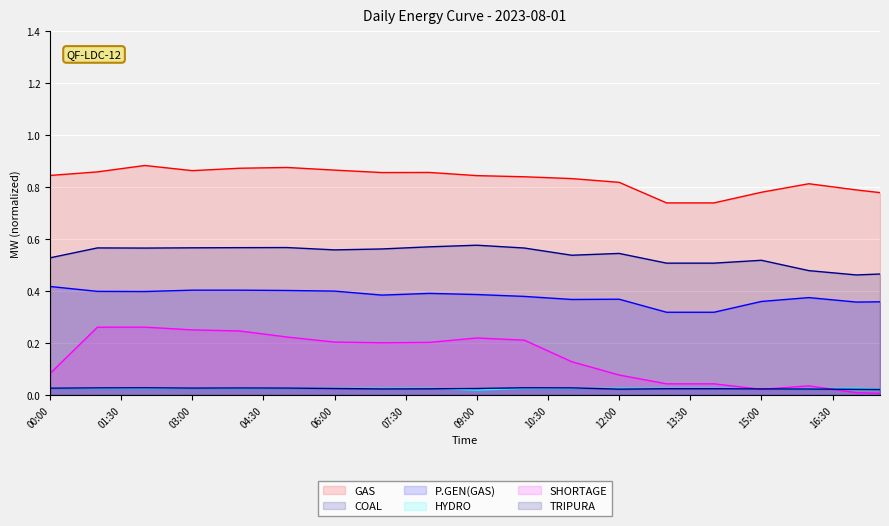

Which series has the largest total across all categories?

GAS